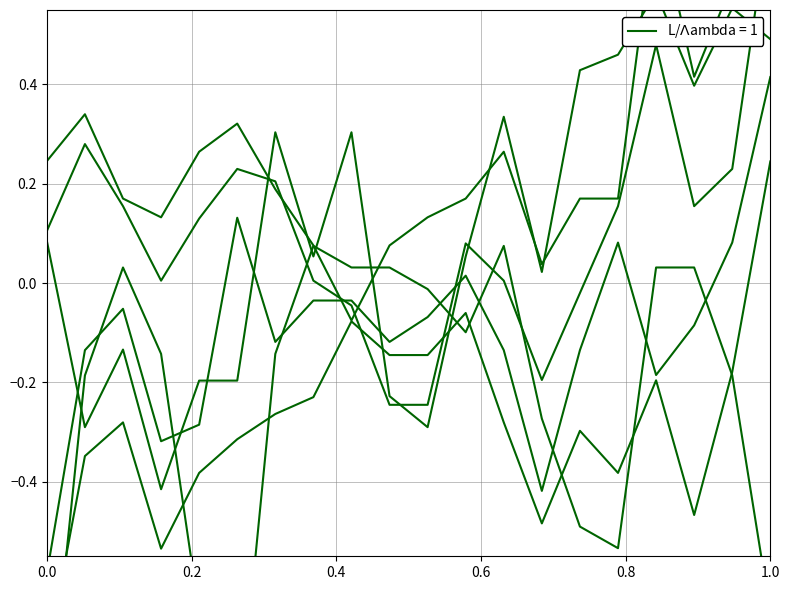

True or false: range 9.386 and range 9.681 cross at least once.

False